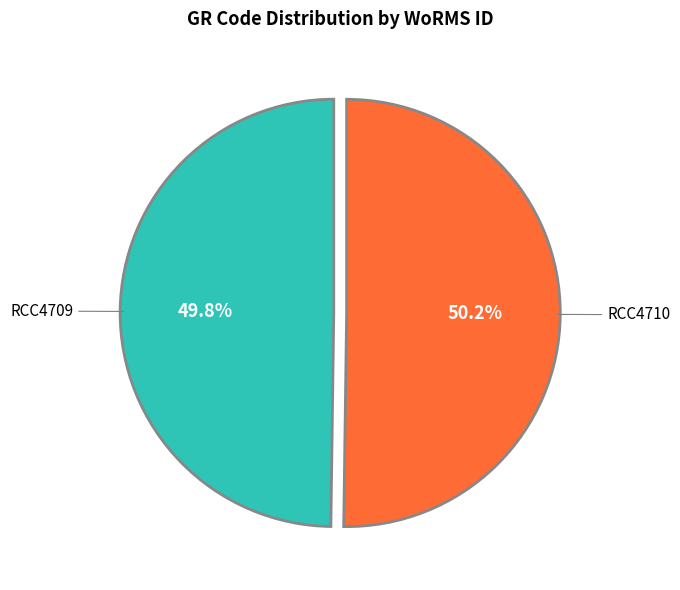

Approximately how many times larger is the value at RCC4710 compared to RCC4709?

1.0